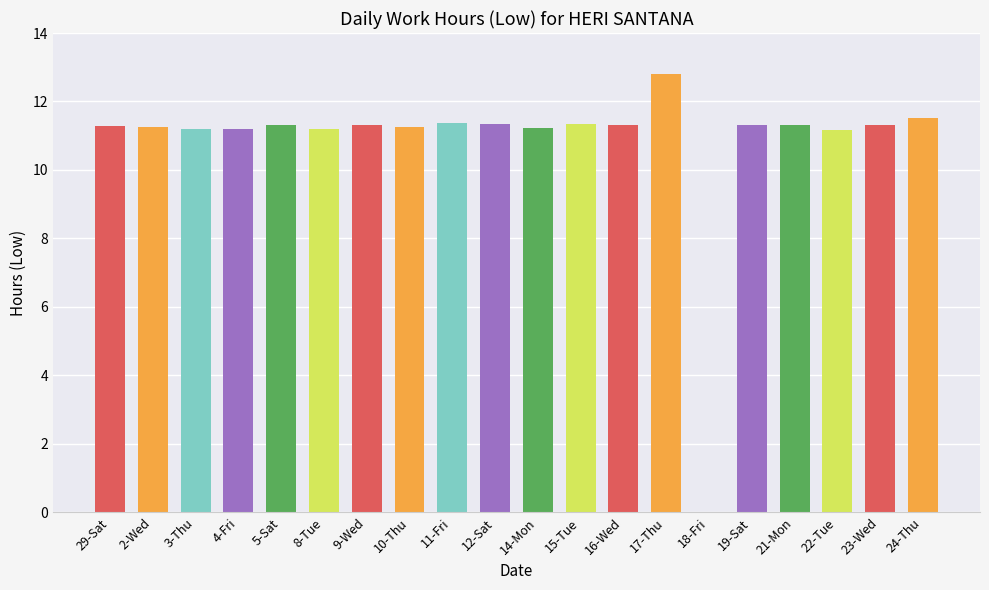

Approximately how many times larger is the value at 11-Fri compared to 14-Mon?

1.0